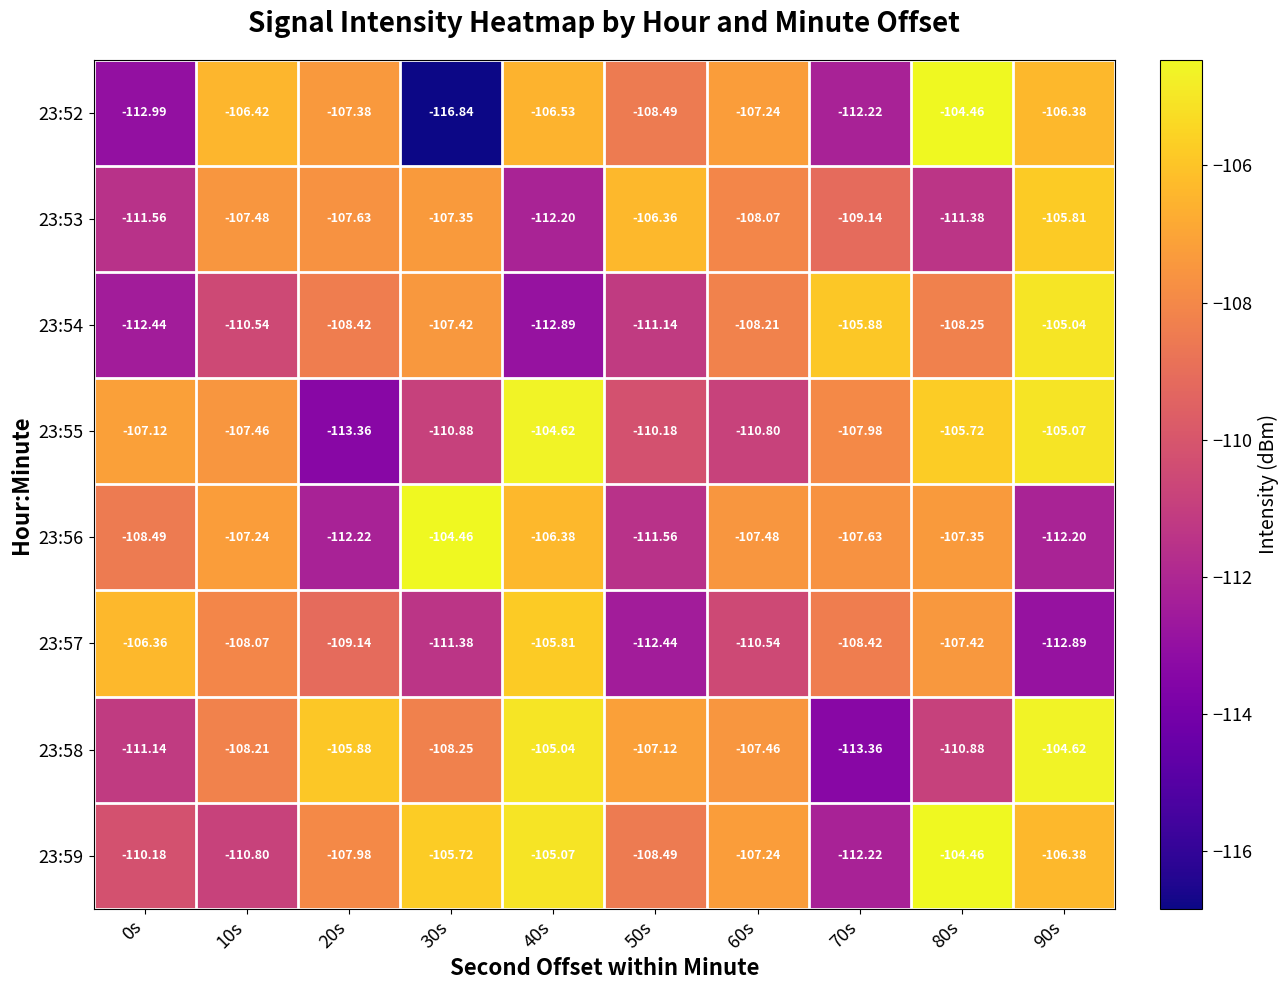

What is the minimum value shown in the chart?

-116.8